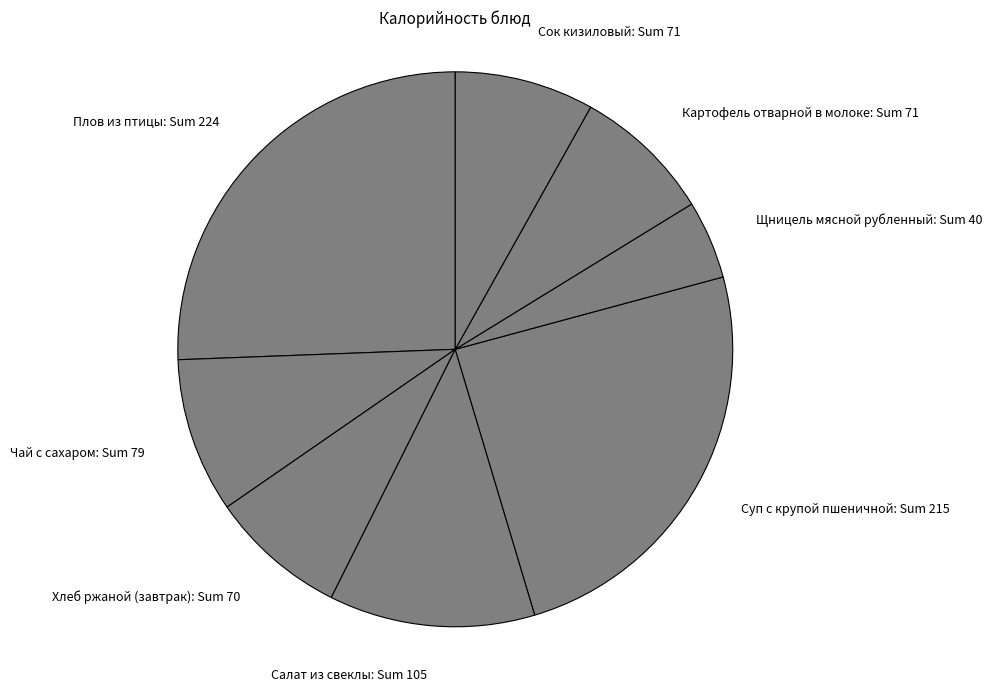

Combined, do Щницель мясной рубленный: Sum 40 and Чай с сахаром: Sum 79 account for over 50%?

No